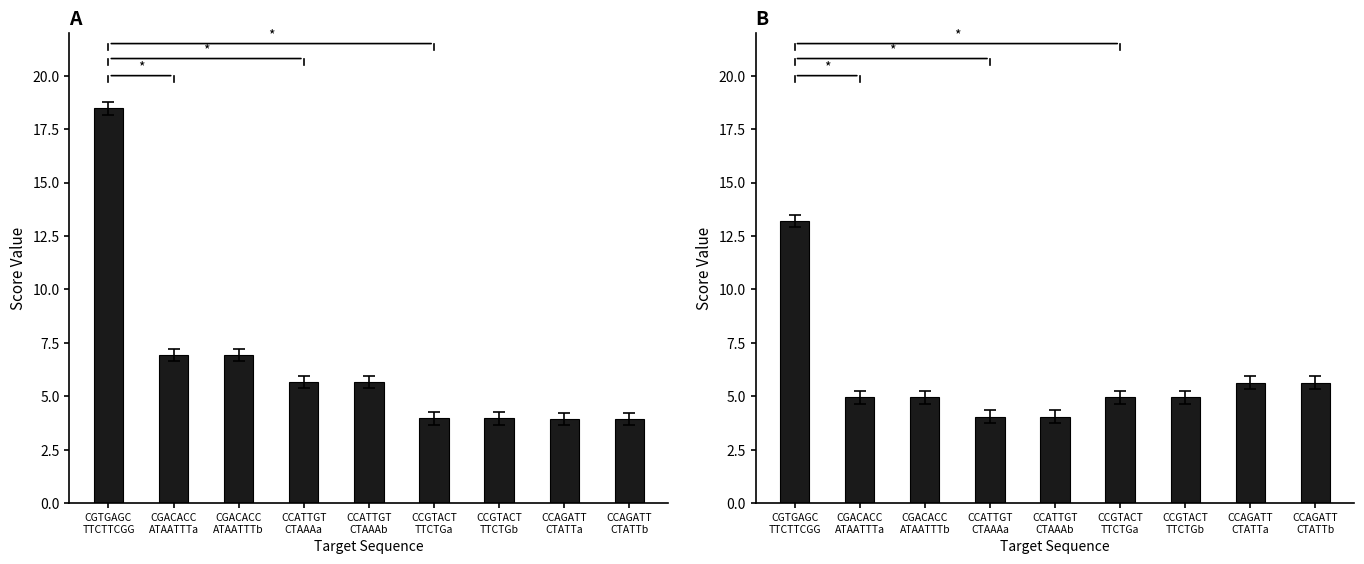

Which series changed the most between CGTGAGC
TTCTTCGG and CGACACC
ATAATTTb?

Adjusted Score